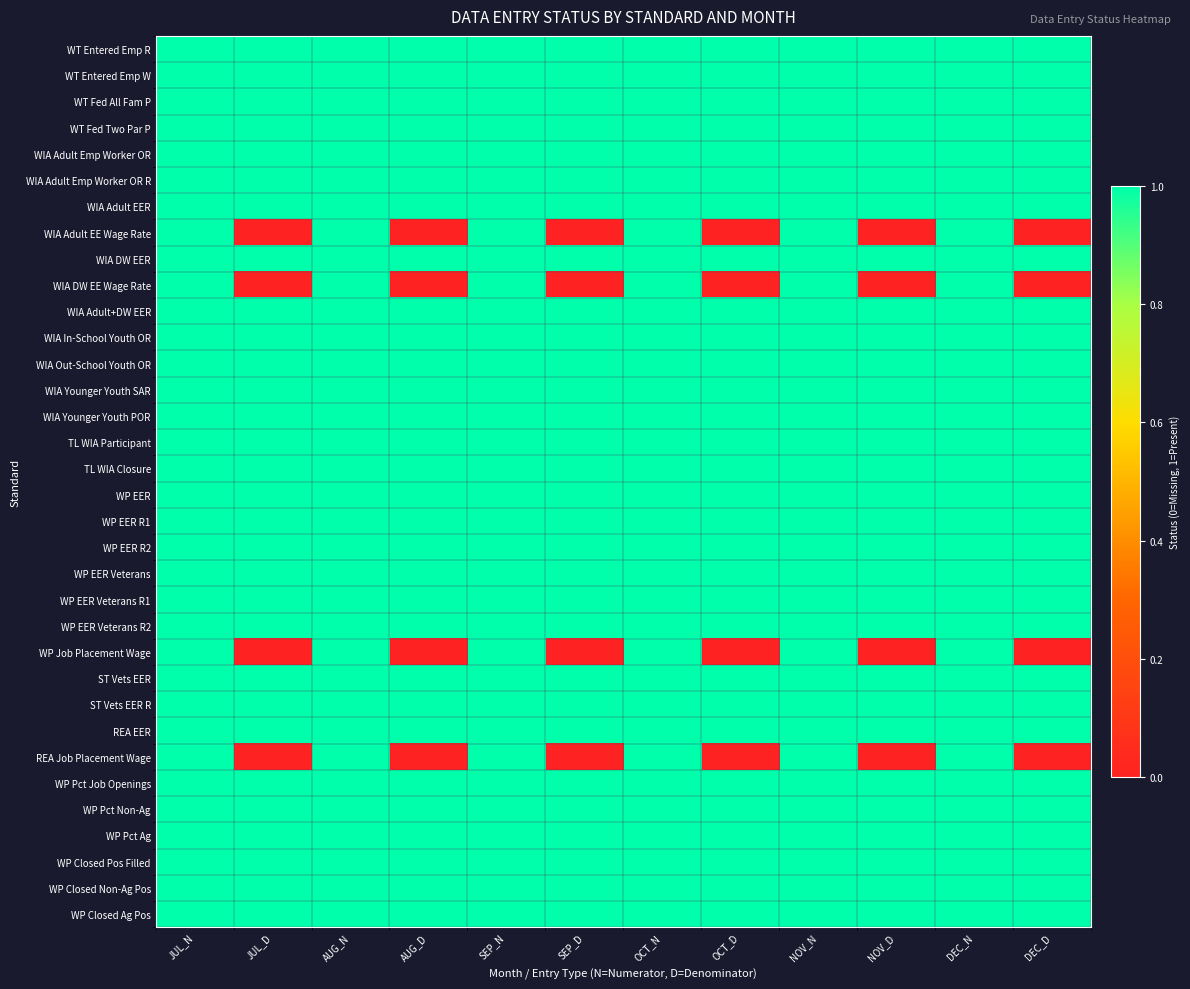

At how many categories does at least one series exceed 0?

12